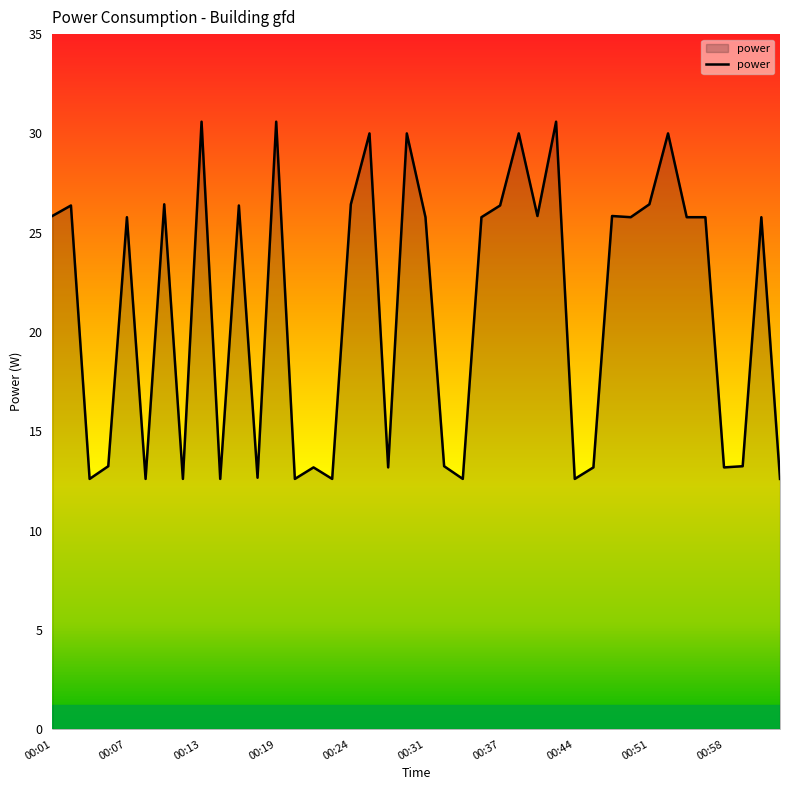

What is the smallest value displayed?

12.6